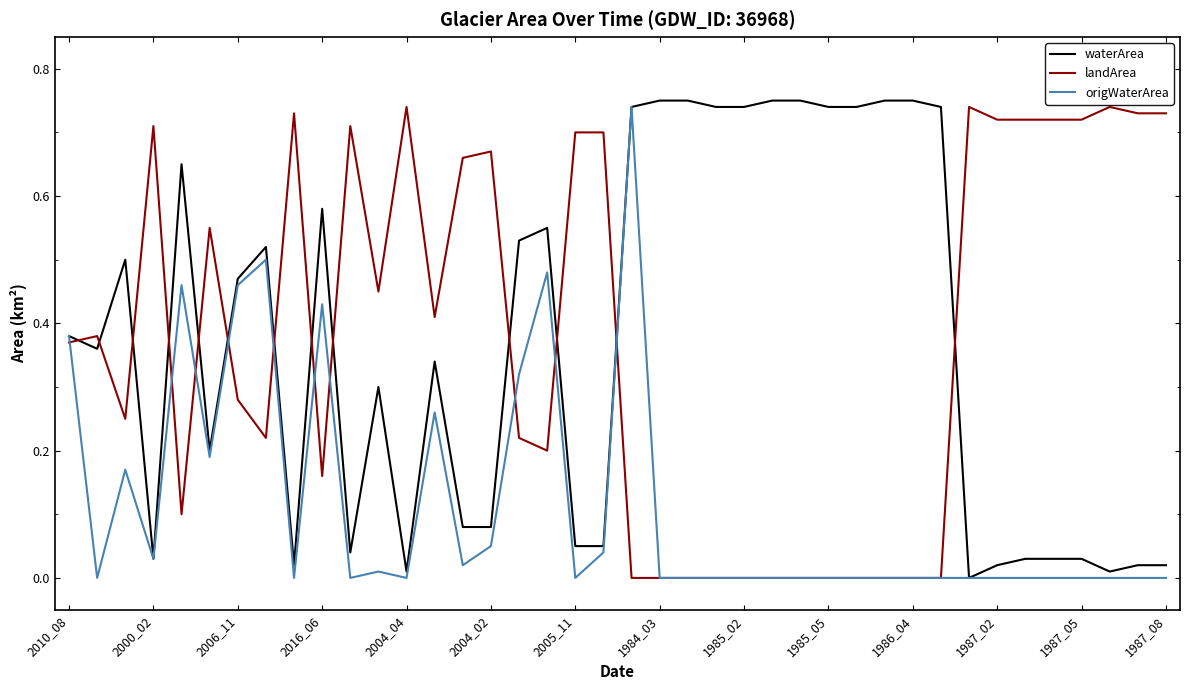

At how many categories does at least one series exceed 0?

40